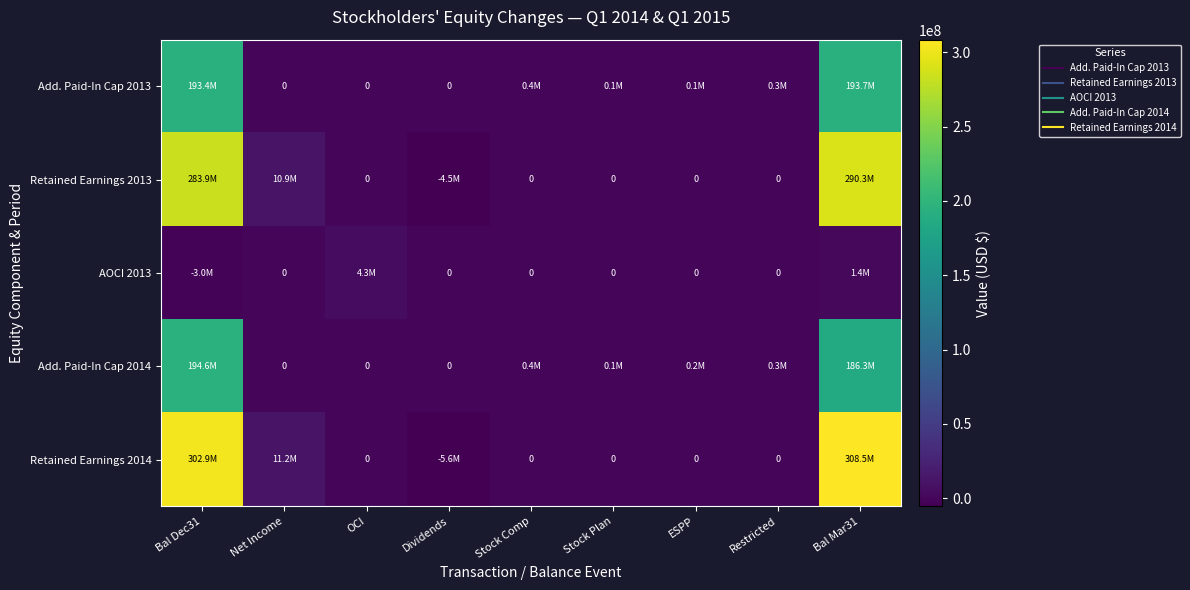

How many negative values does the Retained Earnings 2013 series have?

1